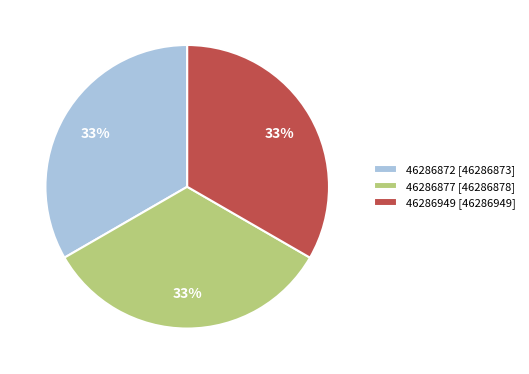

What is the ratio of the value at 46286949 to the value at 46286872?

1.0